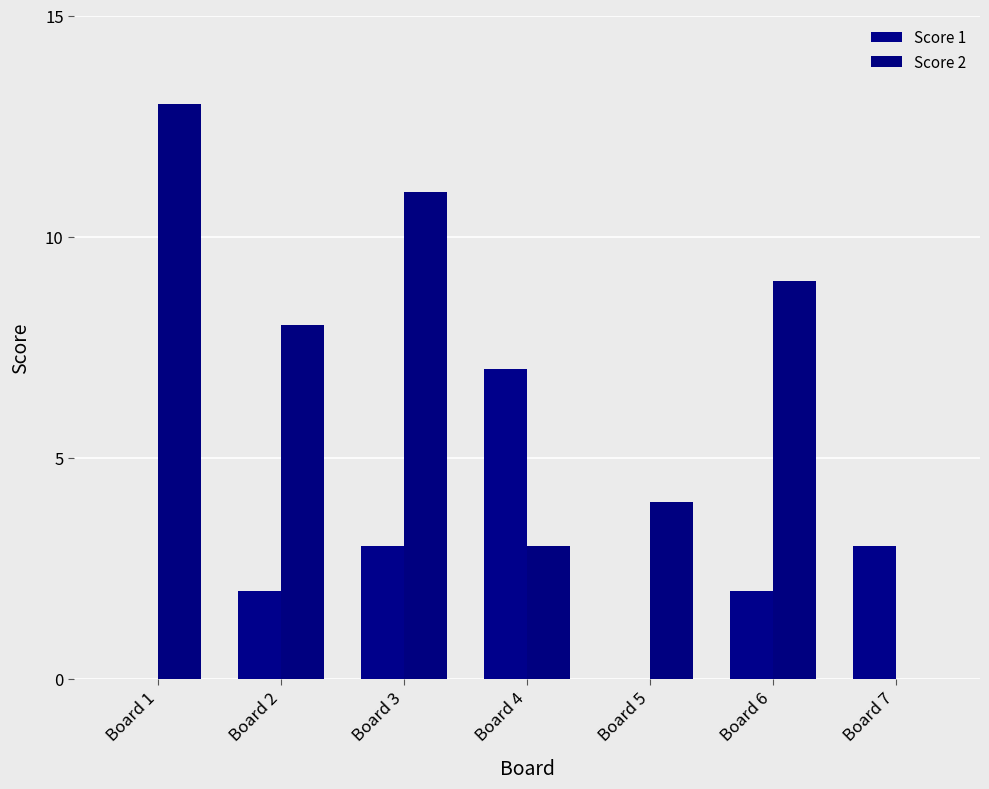

Rank the series by their average value, from lowest to highest.

Score 1, Score 2